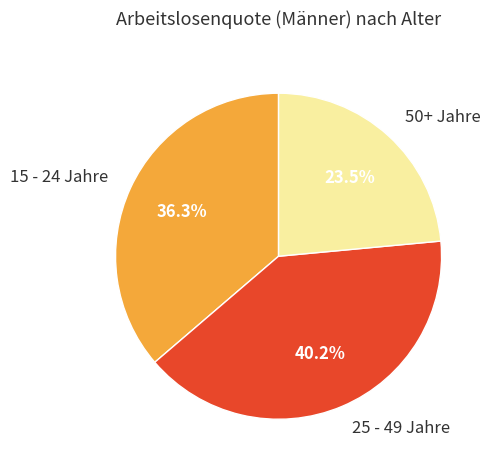

Count the number of slices in the pie.

3